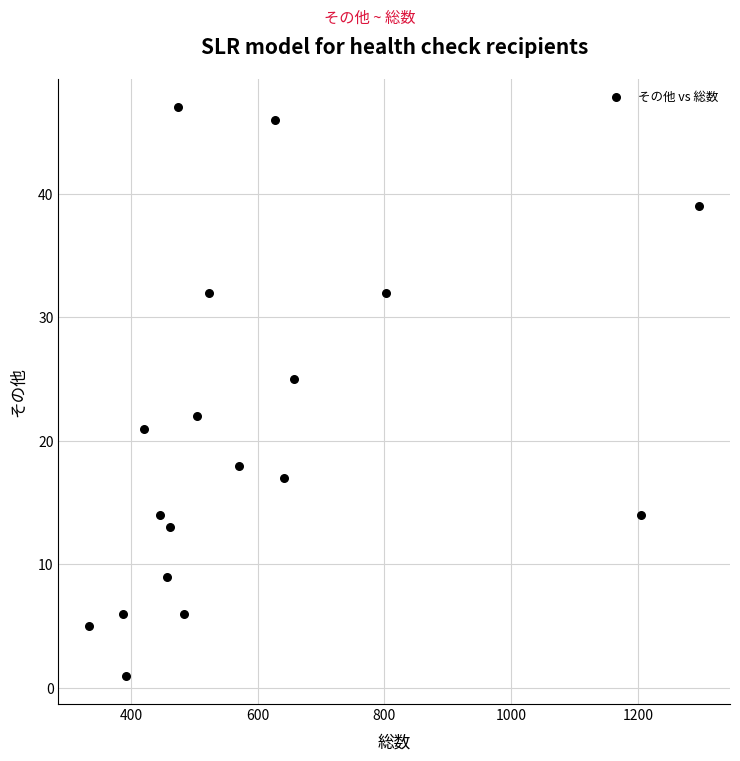

What is the range of Y values (max minus min)?

46